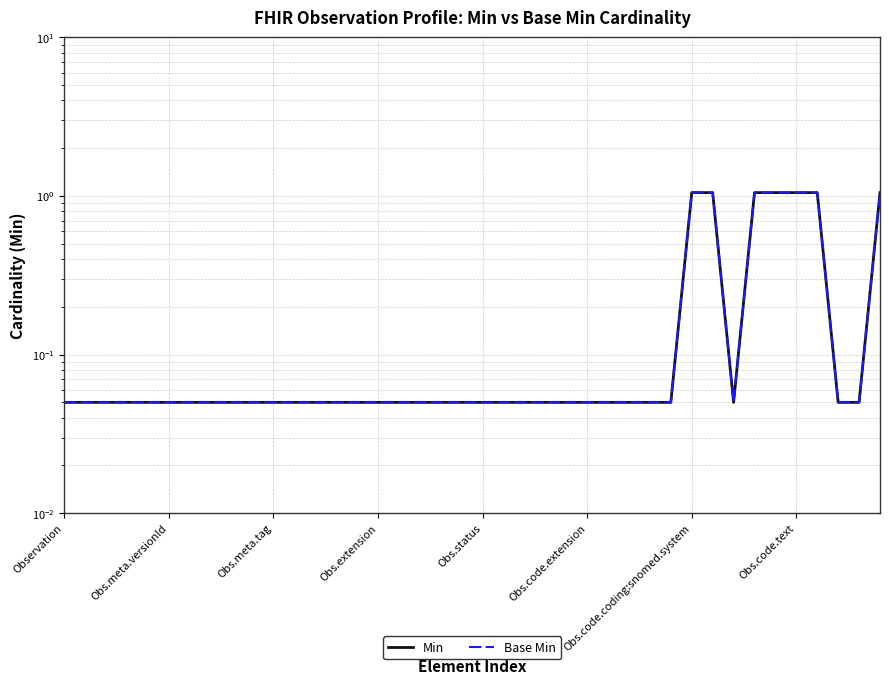

What is the smallest value displayed?

0.1